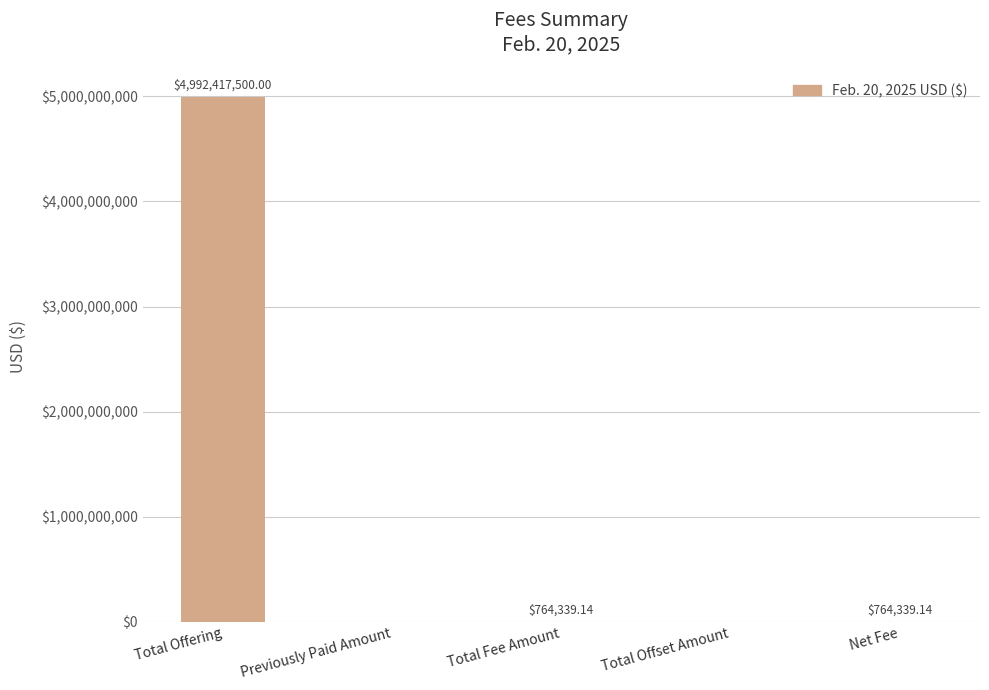

What is the sum of the values at Total Offset Amount and Total Offering?

4992417500.0